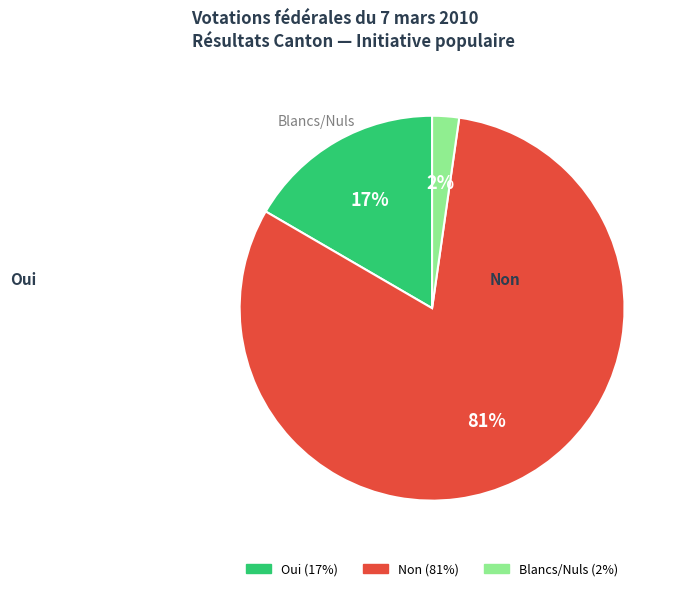

To the nearest percent, what is the difference between the largest and smallest slice percentages?

79%